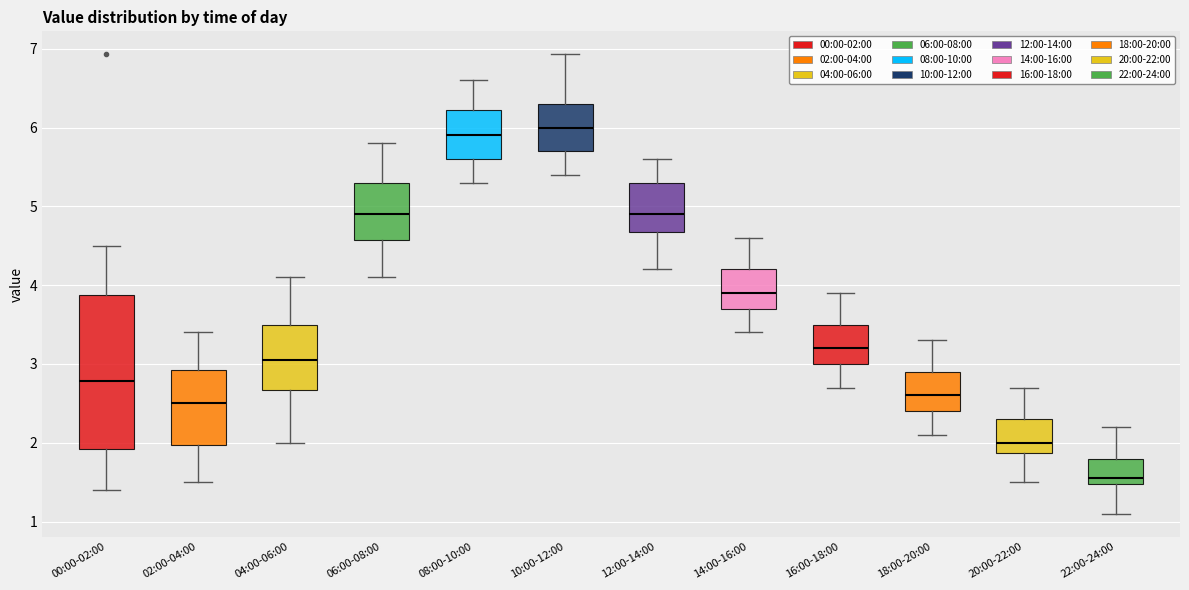

Comparing the boxes themselves (not the whiskers), which one is the tallest?

00:00-02:00